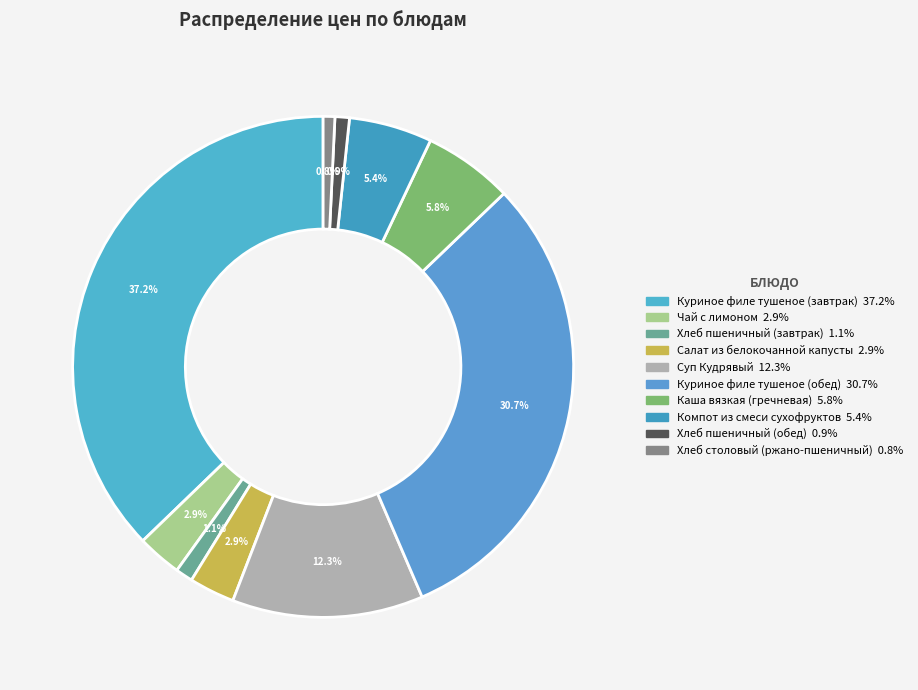

How many segments does this pie chart have?

10